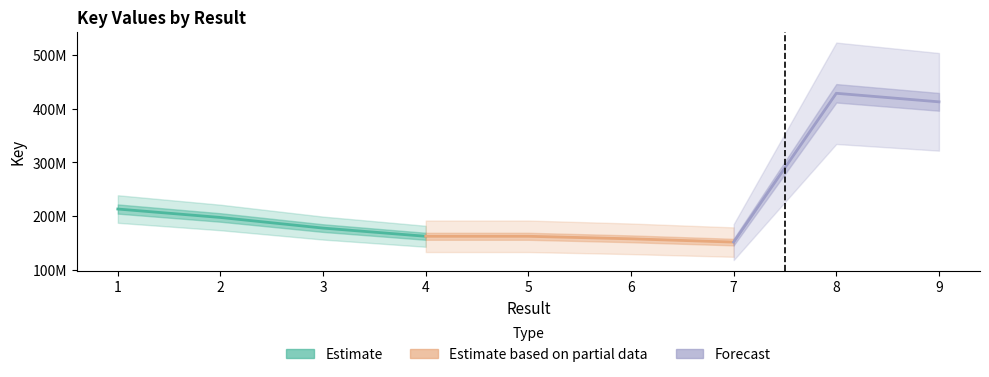

Where is the data nearest to the value 290260834?

1